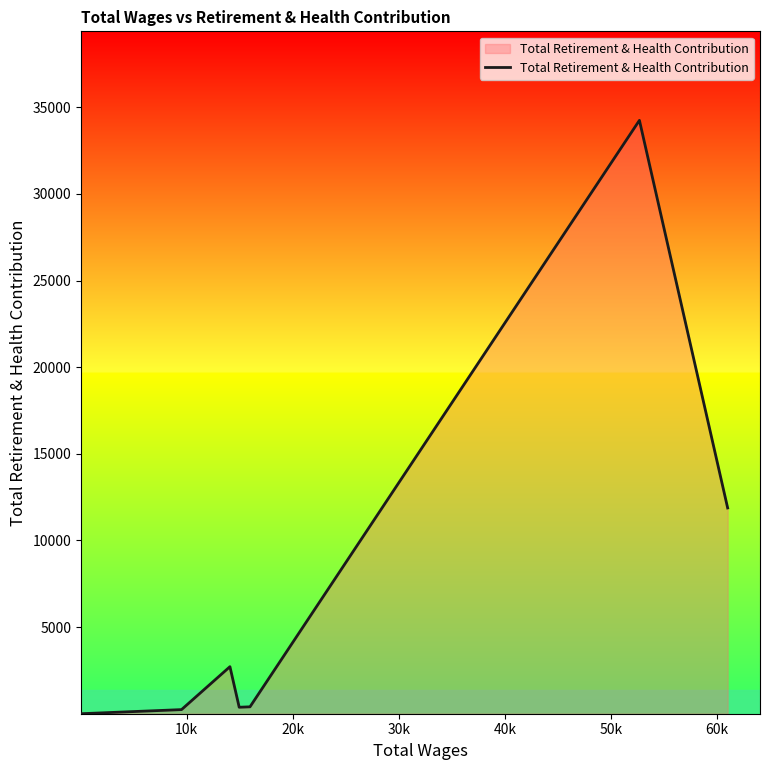

What is the difference between the maximum and minimum values?

34243